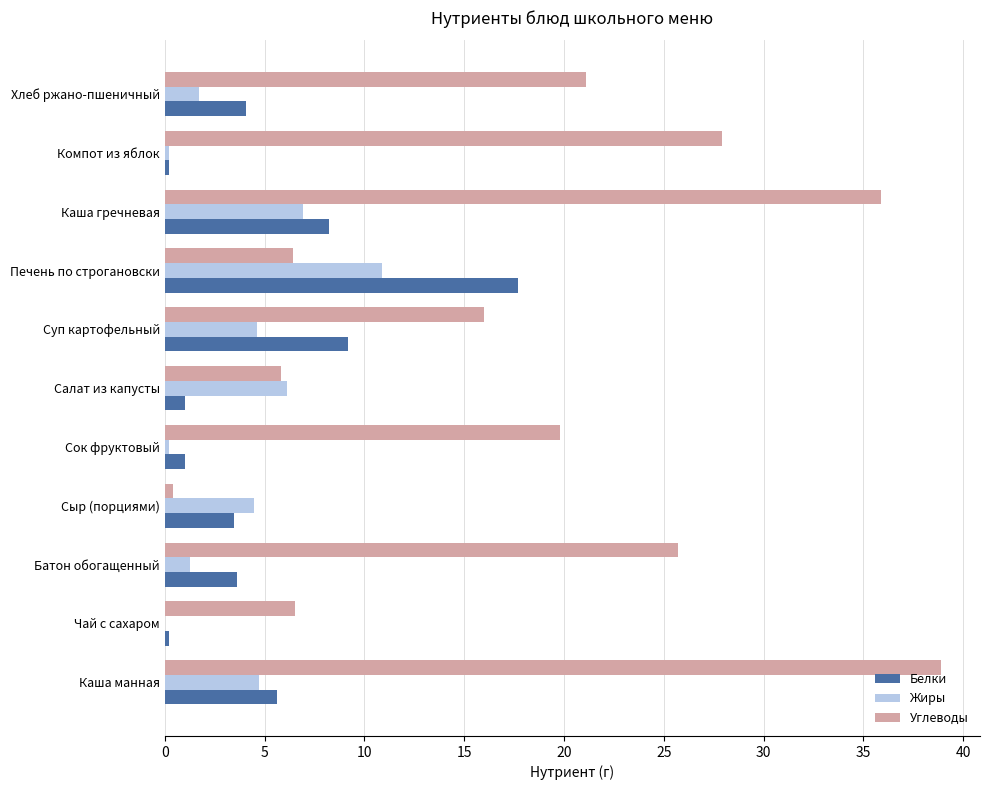

What is the total value across all series at Печень по строгановски?

35.0